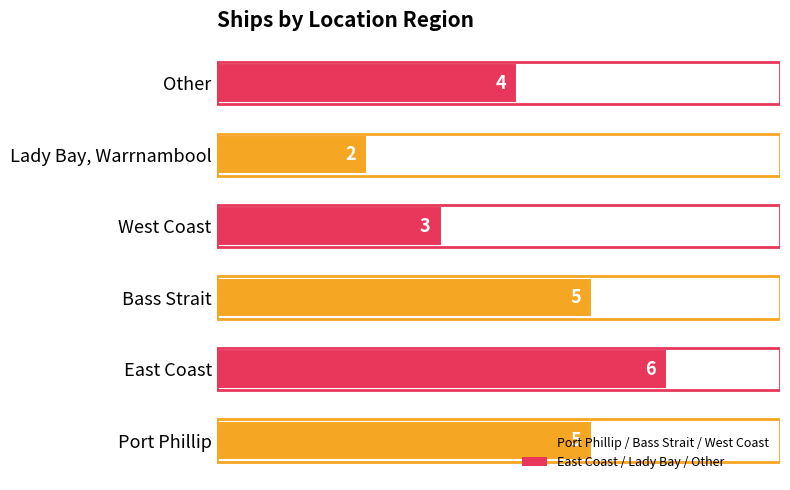

Which category has the highest value across all series?

East Coast